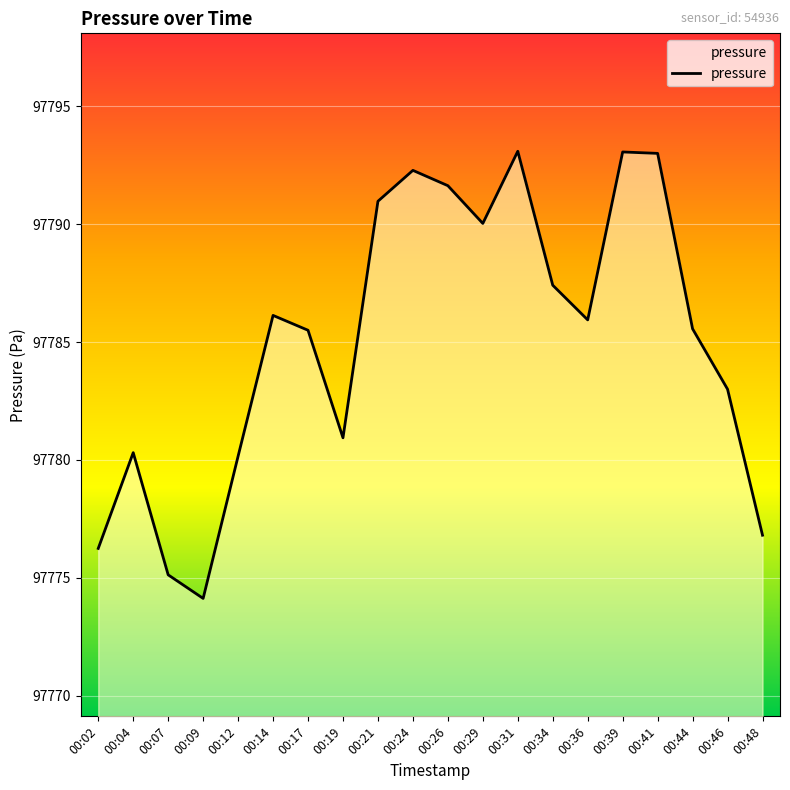

Reading left to right, what are all the values shown in this chart?

97776.2	97780.3	97775.1	97774.1	97780.2	97786.1	97785.5	97780.9	97791.0	97792.3	97791.6	97790.0	97793.1	97787.4	97785.9	97793.1	97793.0	97785.6	97783.0	97776.8